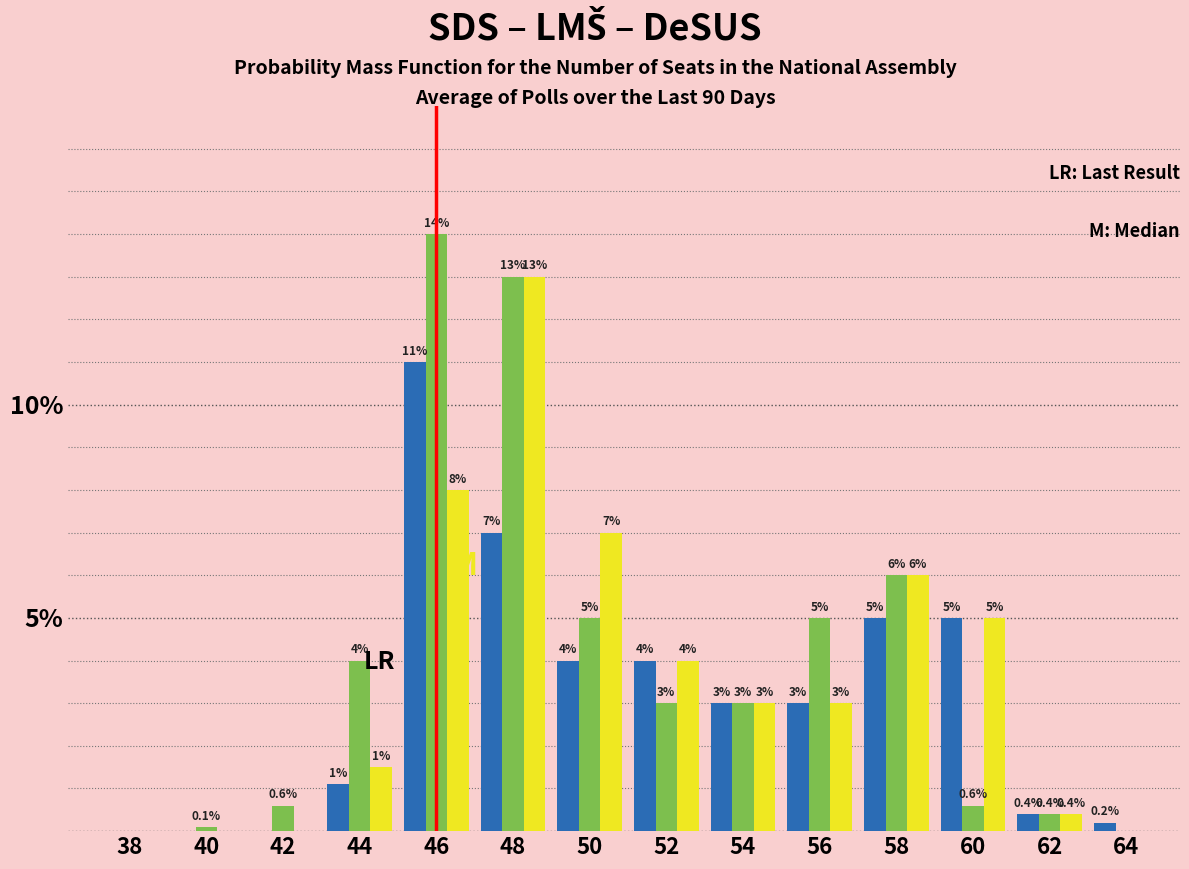

What is the greatest value displayed?

14.0